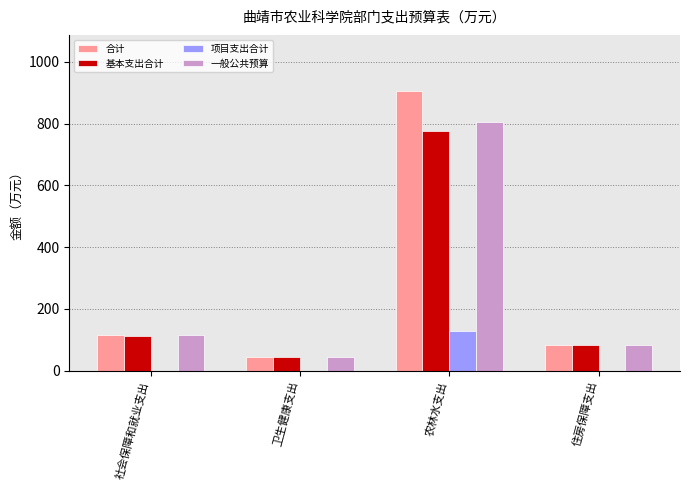

What is the total value across all series at 农林水支出?

2616.6